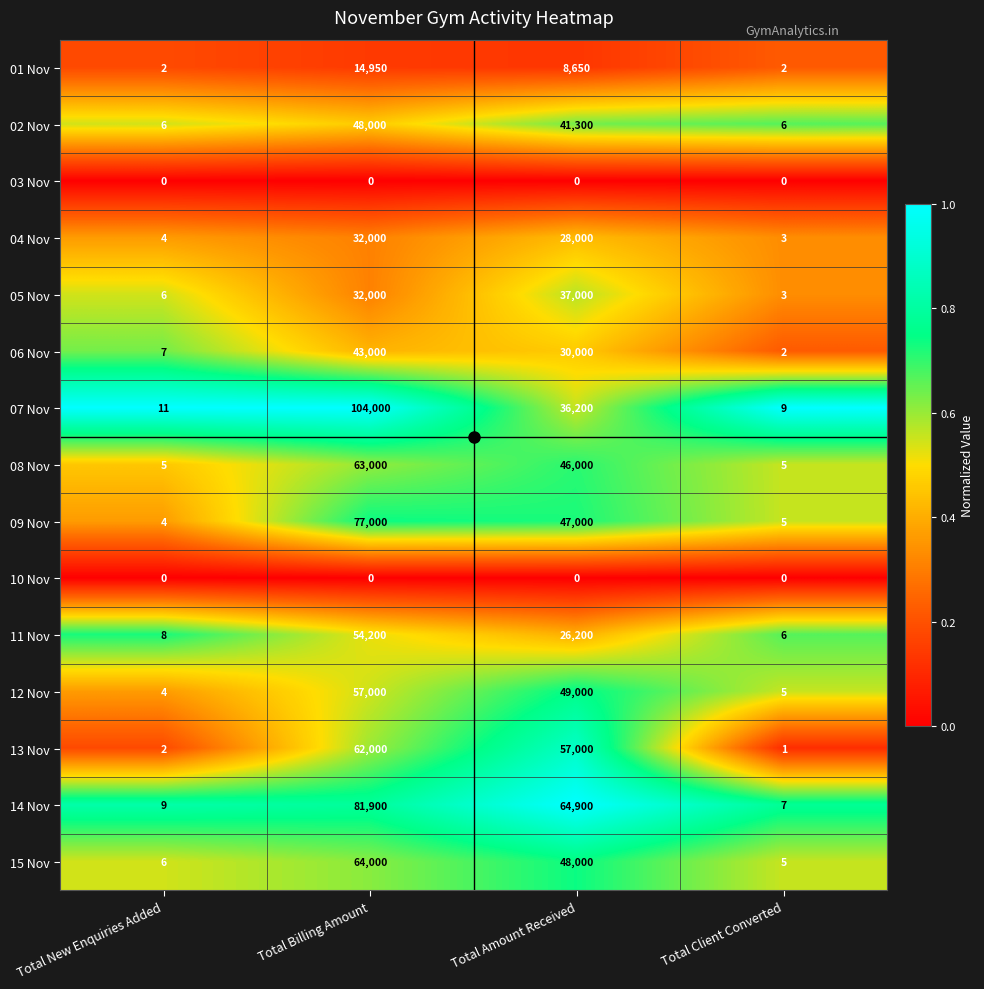

What is the difference between the maximum and minimum values in the 04 Nov series?

31997